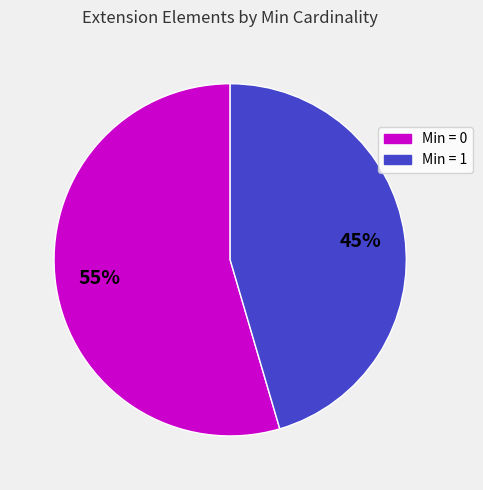

To the nearest percent, what is the average slice percentage?

50%